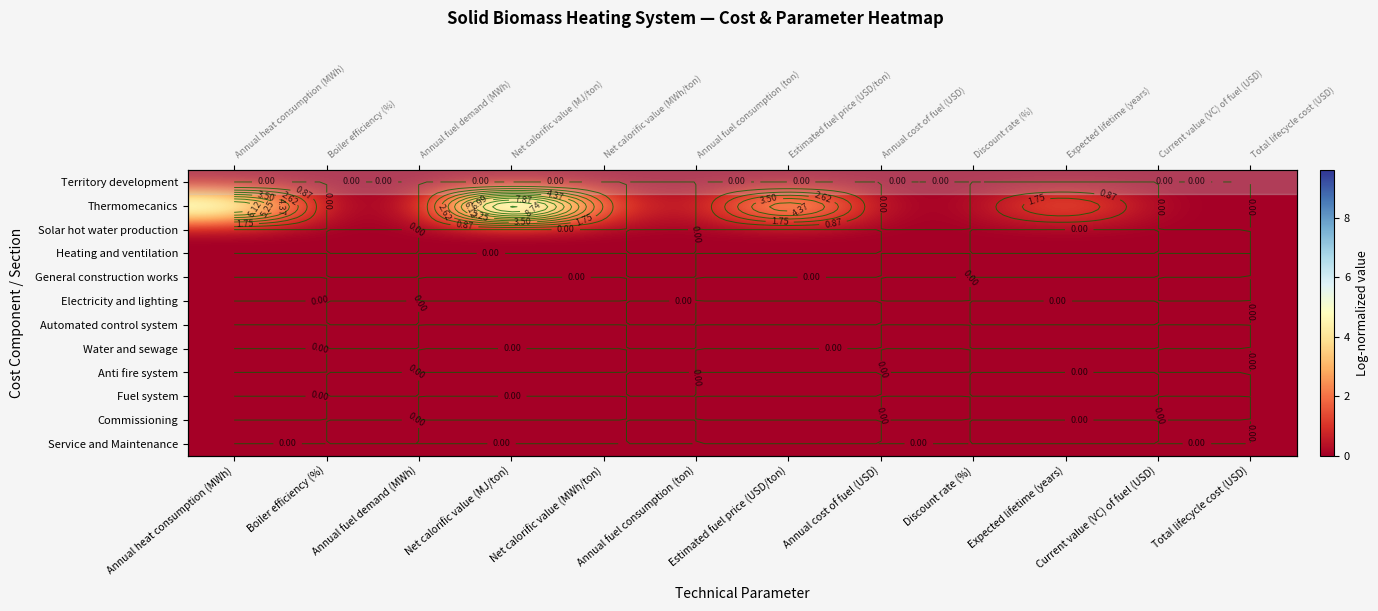

At how many categories does at least one series exceed 1?

5